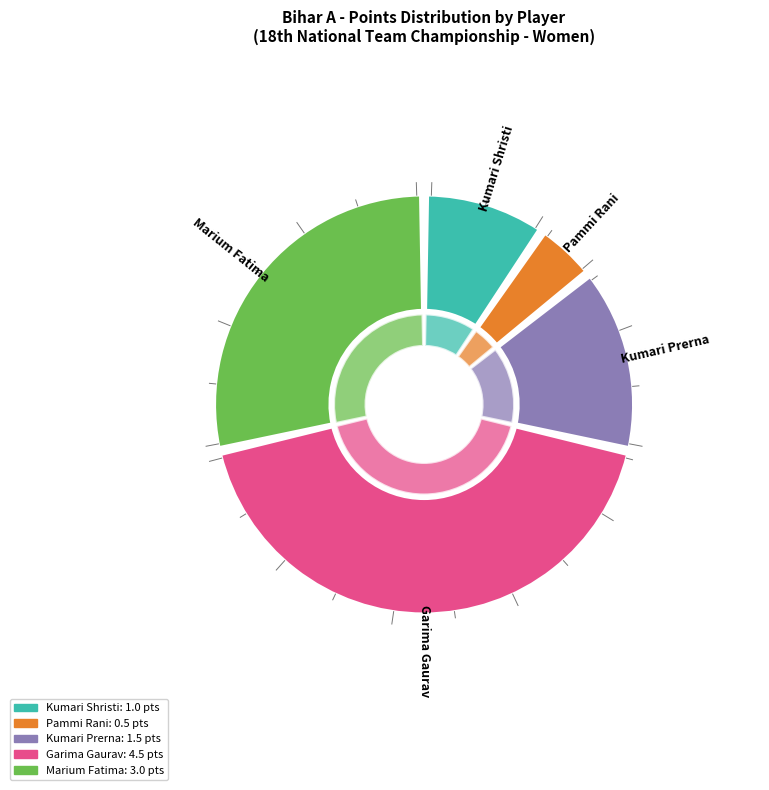

What percentage is the Kumari Prerna slice, to the nearest percent?

14%